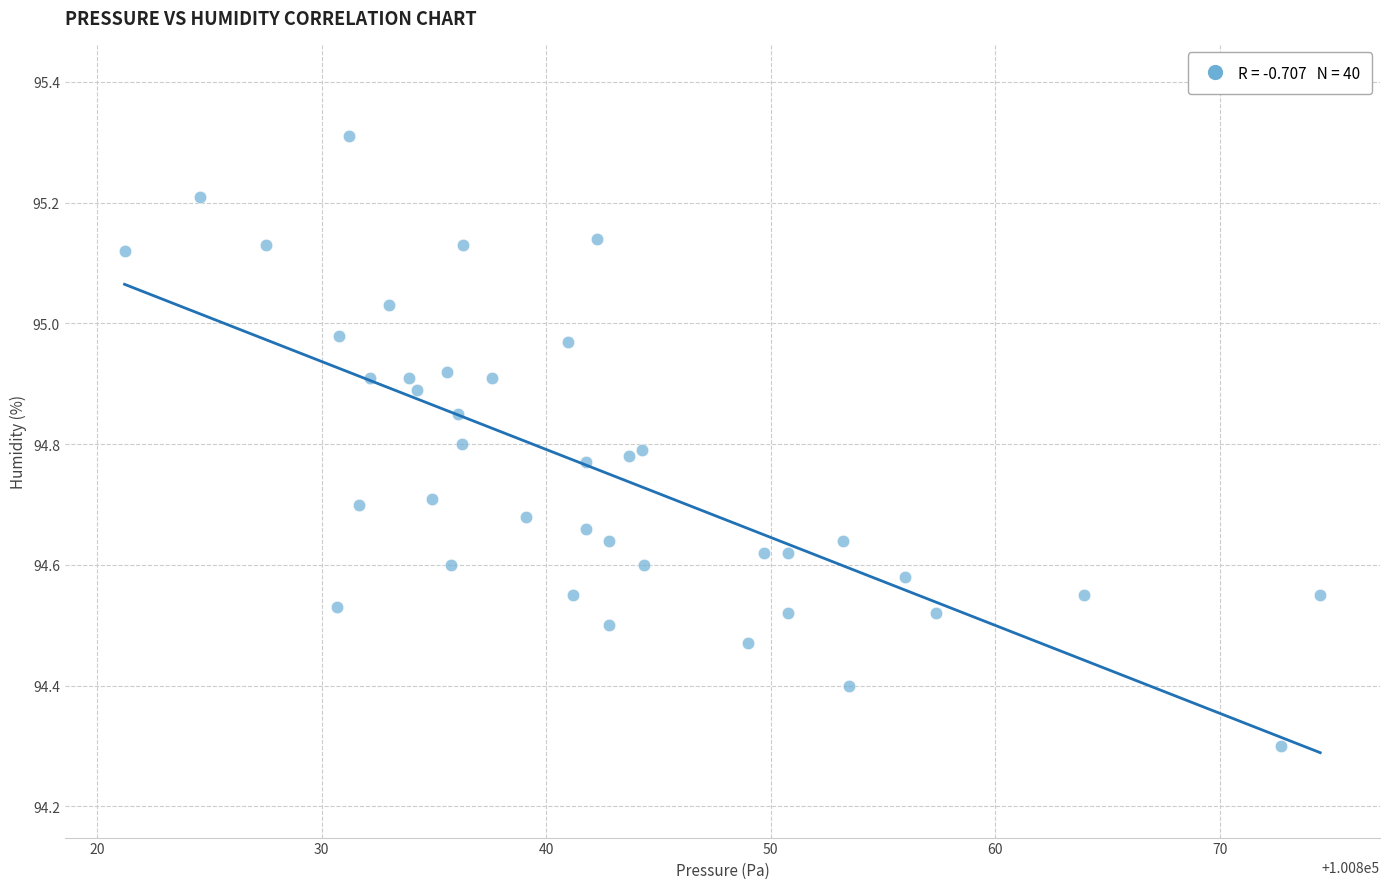

What Y value in the scatter plot is closest to 94?

94.3